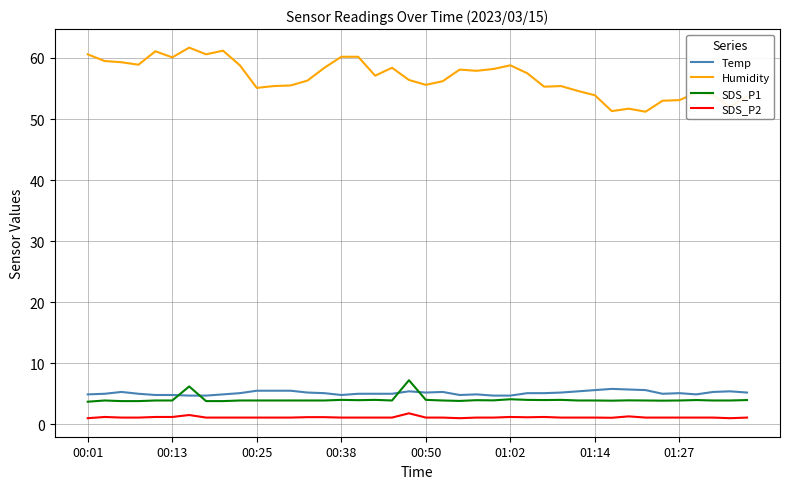

What is the maximum value for Humidity?

61.7